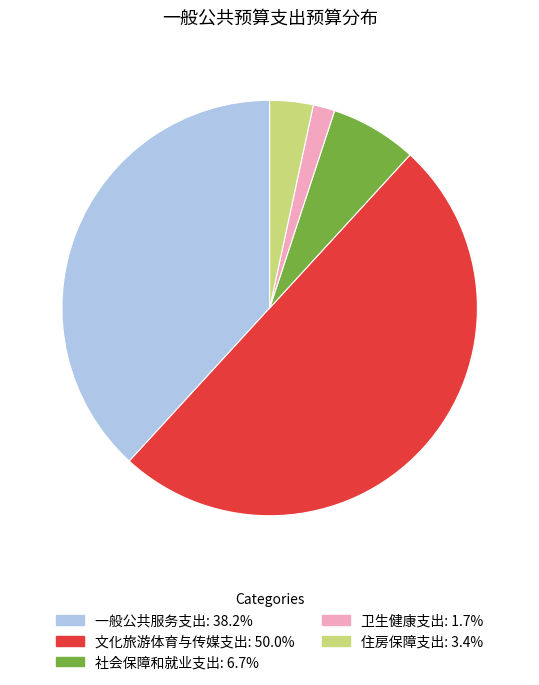

Rank the categories by value from highest to lowest.

文化旅游体育与传媒支出, 一般公共服务支出, 社会保障和就业支出, 住房保障支出, 卫生健康支出